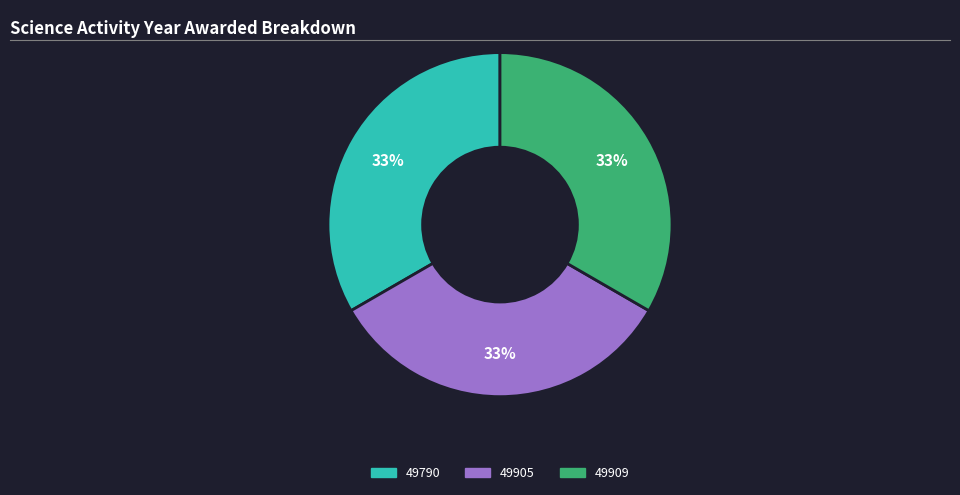

To the nearest percent, what is the average slice percentage?

33%